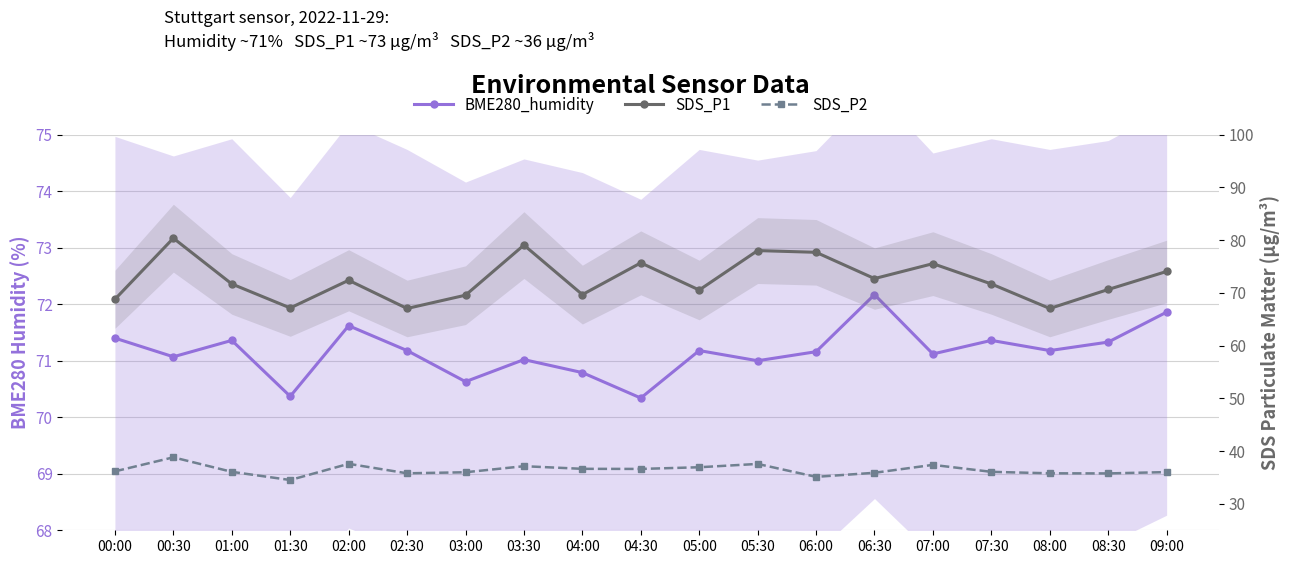

How many lines are shown in the chart?

3